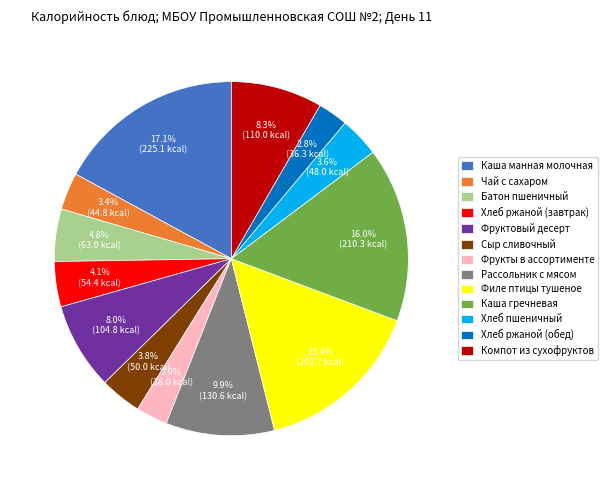

What is the ratio of the value at Чай с сахаром to the value at Фрукты в ассортименте?

1.2